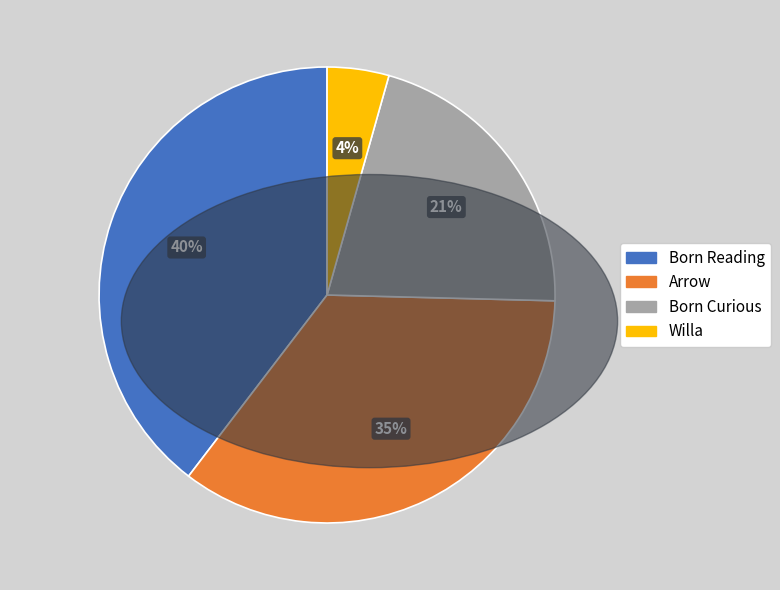

Does Arrow account for over 50% of the chart?

No